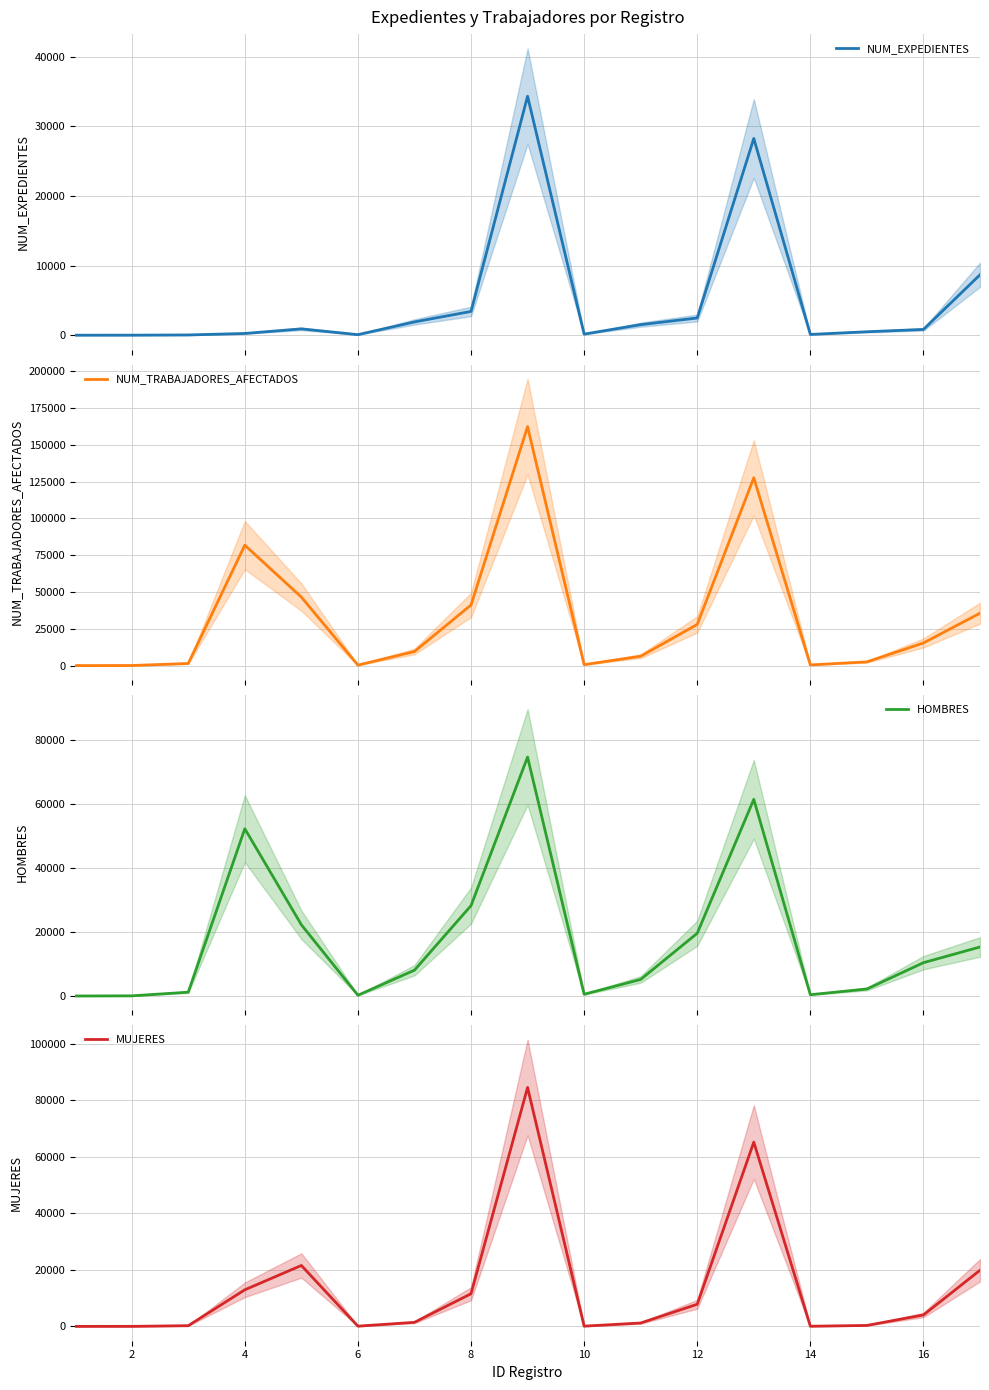

Reading right to left, list all the values displayed in this chart.

NUM_EXPEDIENTES: 8676	827	492	109	28257	2469	1512	152	34323	3412	1905	75	905	247	33	3	1
NUM_TRABAJADORES_AFECTADOS: 35609	15382	2524	463	127664	27986	6372	638	162410	41186	9576	320	46548	81837	1436	64	13
HOMBRES: 15300	10396	2188	407	61350	19571	5171	546	74545	28194	8058	239	22225	52181	1192	50	12
MUJERES: 19845	4039	336	56	65172	7822	1196	90	84510	11552	1433	81	21546	12943	244	14	1